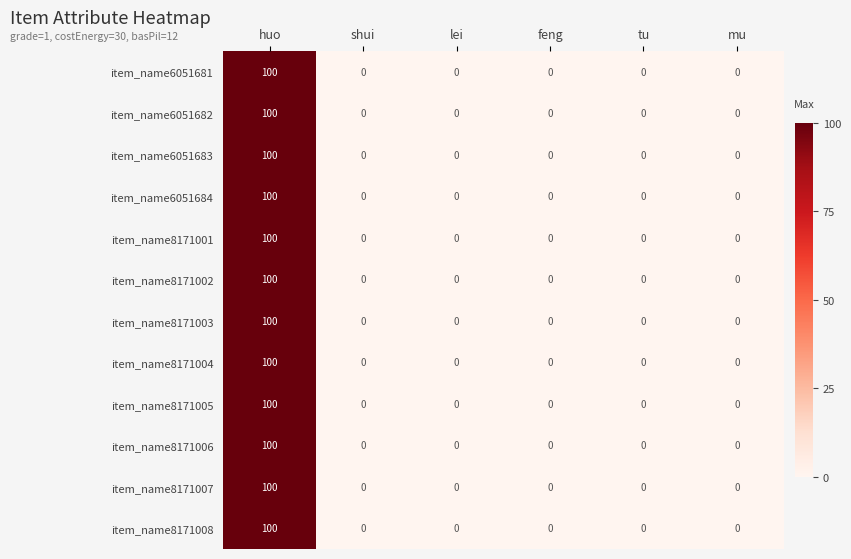

How many series are shown in this chart?

12